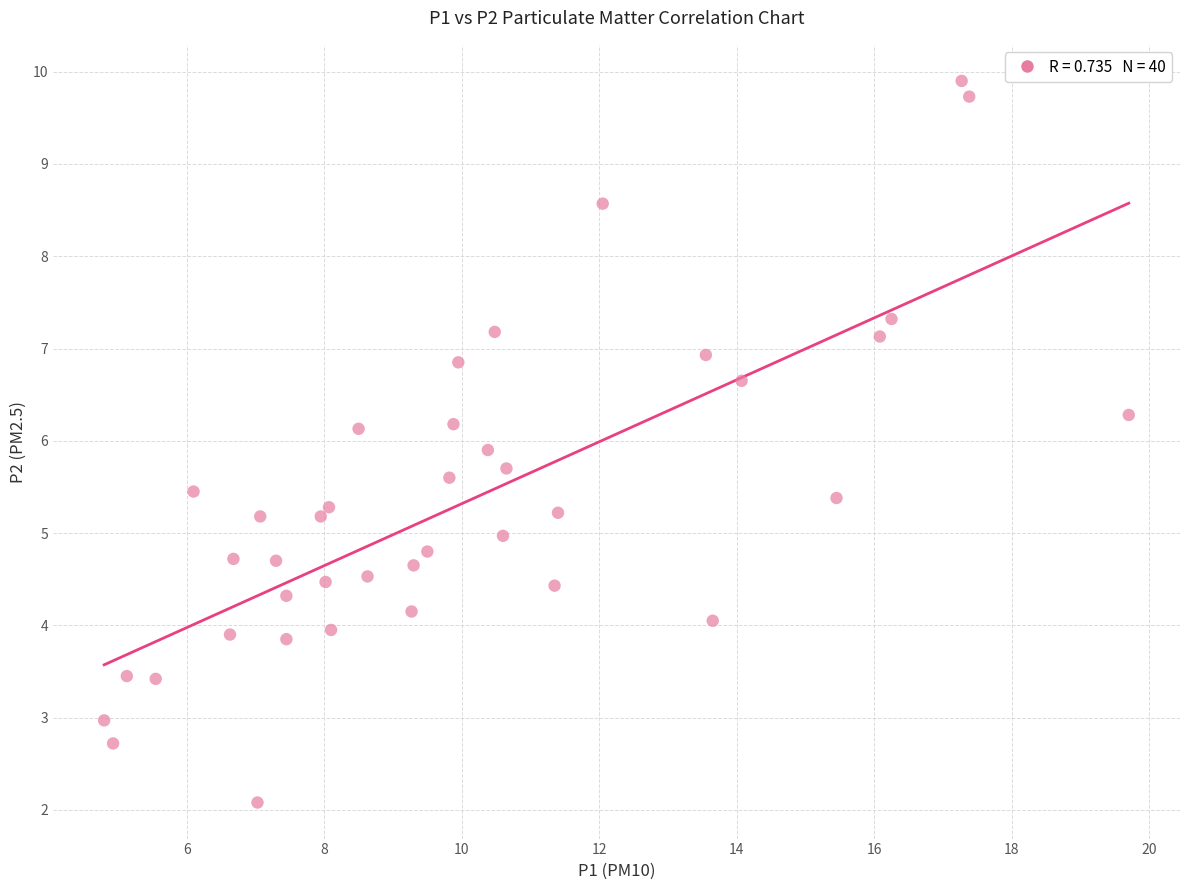

What is the range of Y values (max minus min)?

7.8